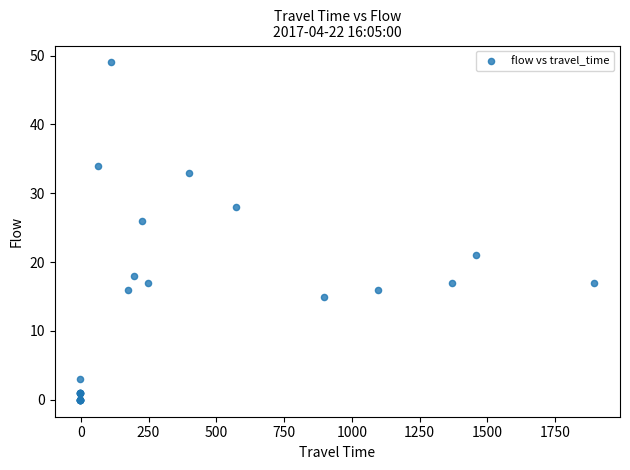

What Y value in the scatter plot is closest to 24?

26